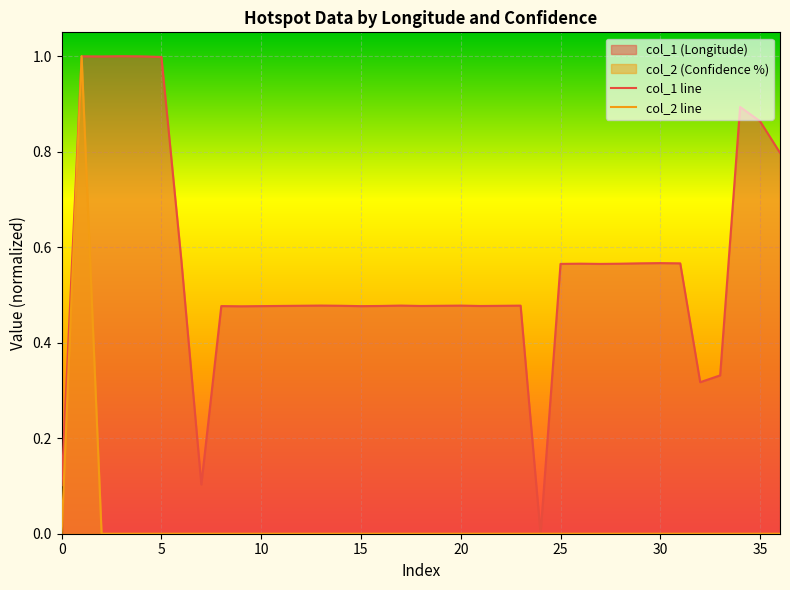

What is the maximum value shown in the chart?

1.0